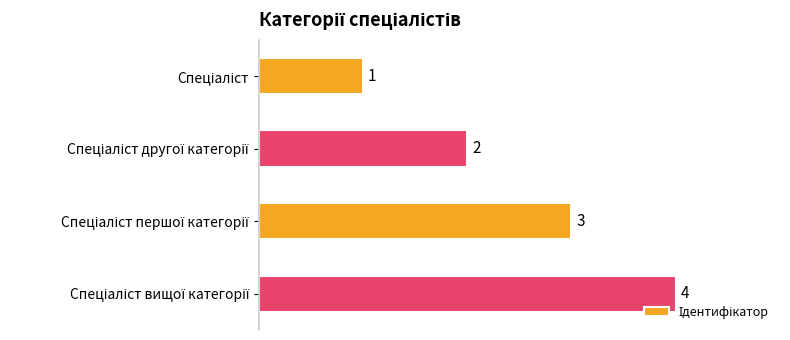

What is the value of the 3rd bar from the top?

3